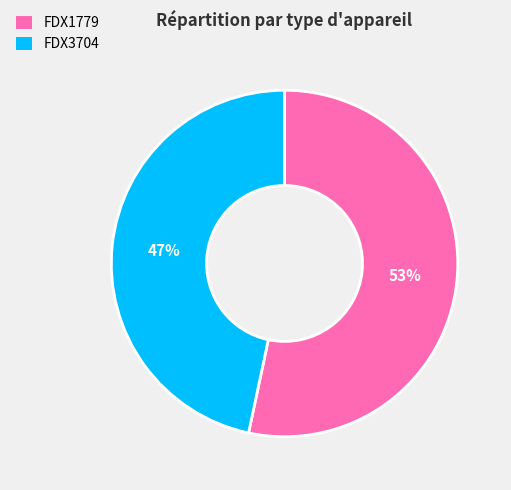

Does FDX1779 account for over 50% of the chart?

Yes